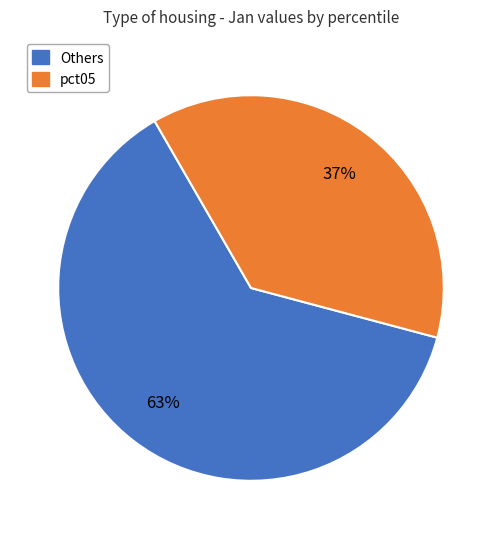

To the nearest percent, what is the average slice percentage?

50%